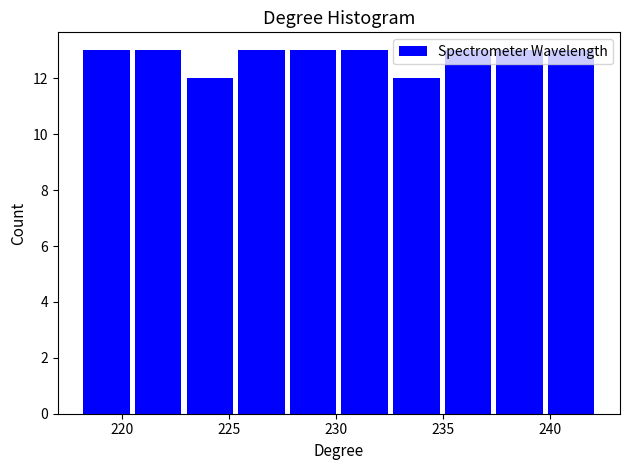

Reading left to right, list every bar in this chart as the range it spans on the x-axis followed by its height. Neither the bar edges nor the heights are printed on the chart, so give them approximately, as read against the axes.

218.0 to 220.5: 13
220.5 to 223.0: 13
223.0 to 225.5: 12
225.5 to 227.5: 13
227.5 to 230.0: 13
230.0 to 232.5: 13
232.5 to 235.0: 12
235.0 to 237.5: 13
237.5 to 240.0: 13
240.0 to 242.0: 13